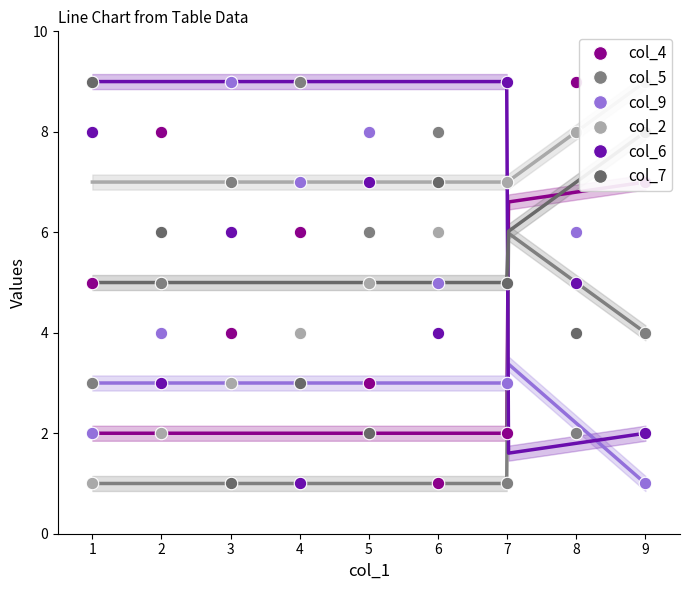

Where is col_4 nearest to the value 5?

1